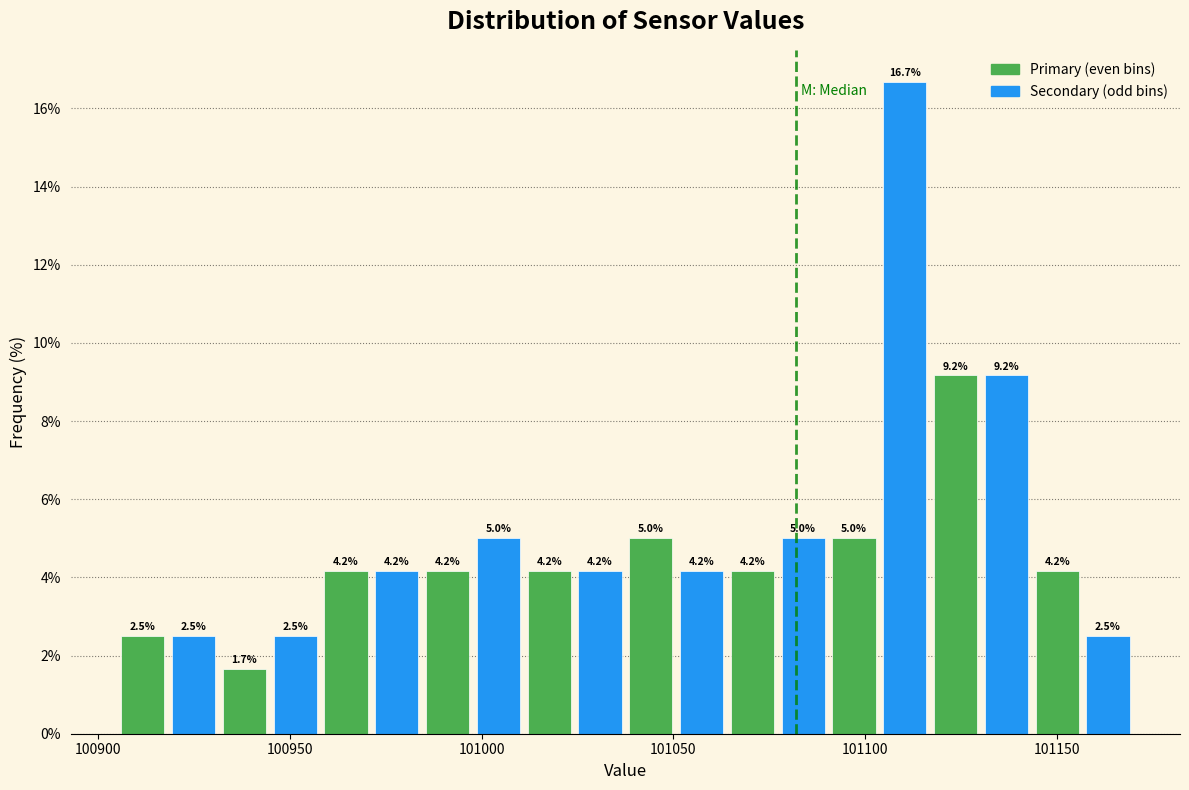

Around what value on the x-axis is the tallest bar? Give the approximate position of its centre, as read against the axis.

101110